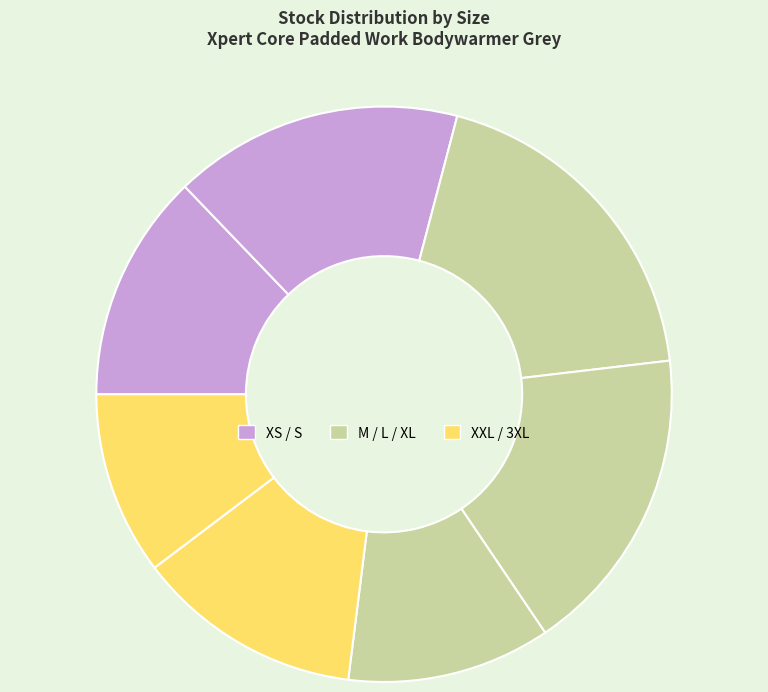

Count the number of slices in the pie.

7